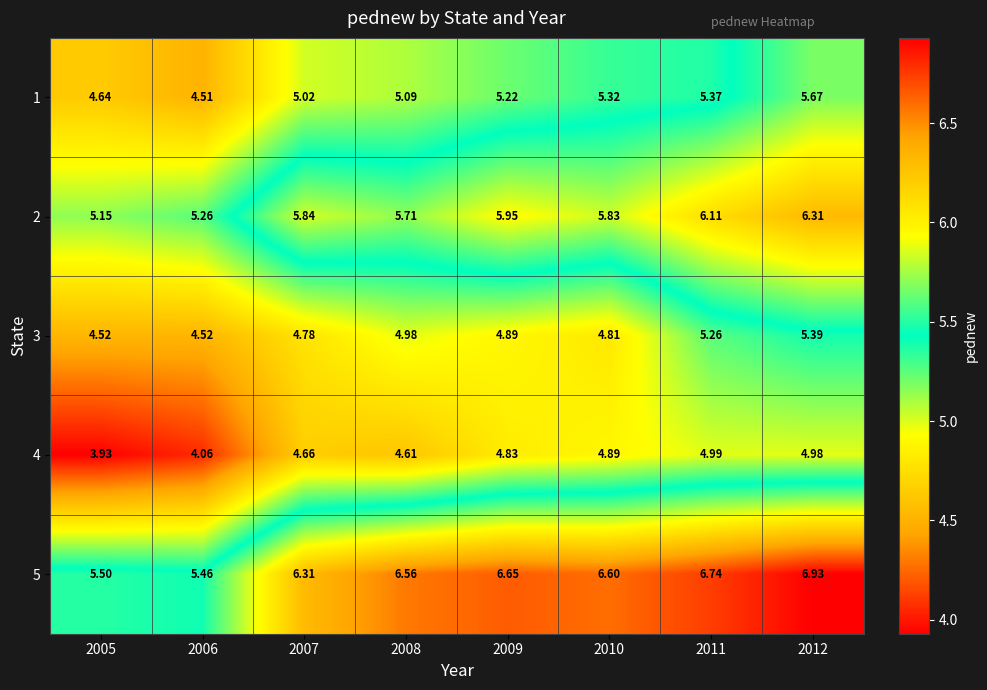

Reading left to right, list all the values displayed in this chart.

1: 2005=4.6	2006=4.5	2007=5.0	2008=5.1	2009=5.2	2010=5.3	2011=5.4	2012=5.7
2: 2005=5.2	2006=5.3	2007=5.8	2008=5.7	2009=6.0	2010=5.8	2011=6.1	2012=6.3
3: 2005=4.5	2006=4.5	2007=4.8	2008=5.0	2009=4.9	2010=4.8	2011=5.3	2012=5.4
4: 2005=3.9	2006=4.1	2007=4.7	2008=4.6	2009=4.8	2010=4.9	2011=5.0	2012=5.0
5: 2005=5.5	2006=5.5	2007=6.3	2008=6.6	2009=6.7	2010=6.6	2011=6.7	2012=6.9